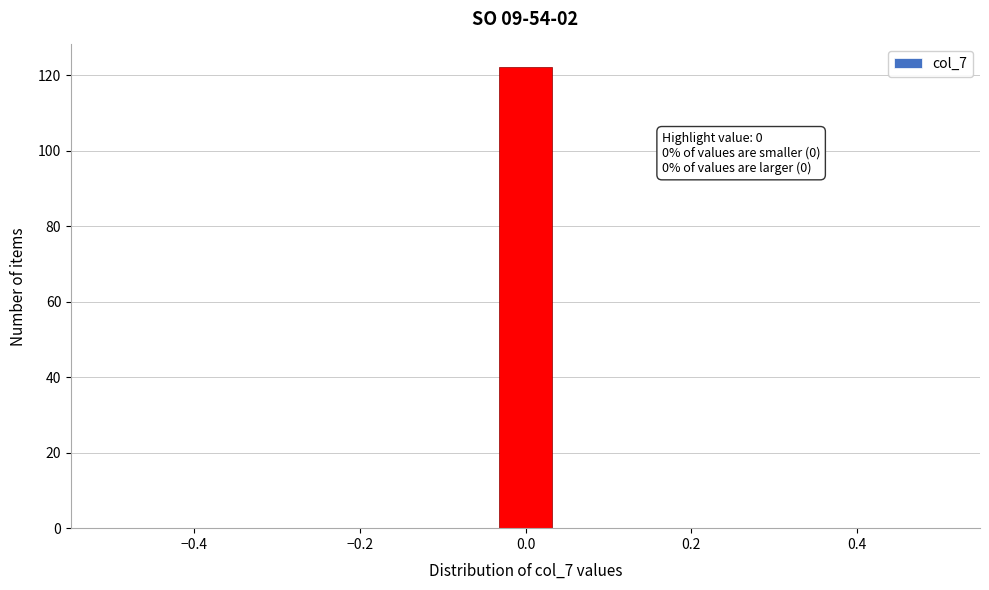

Read against the x-axis, roughly where is the centre of the tallest bar?

0.00